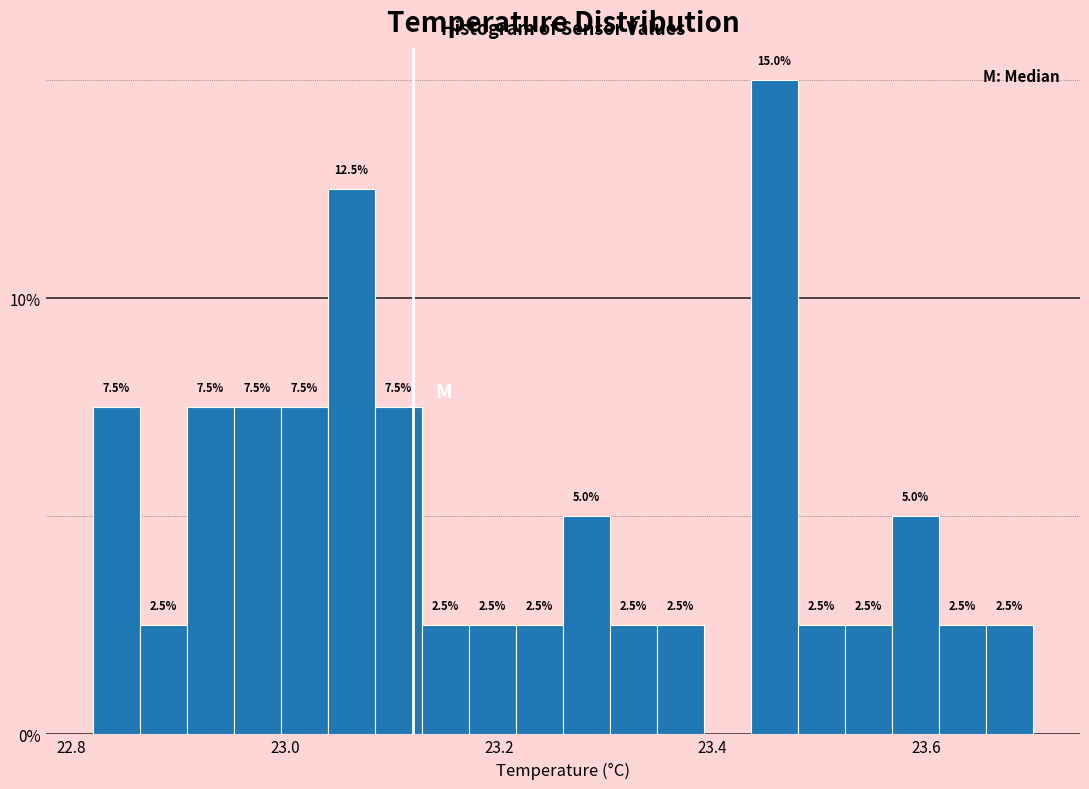

Around what value on the x-axis is the tallest bar? Give the approximate position of its centre, as read against the axis.

23.46